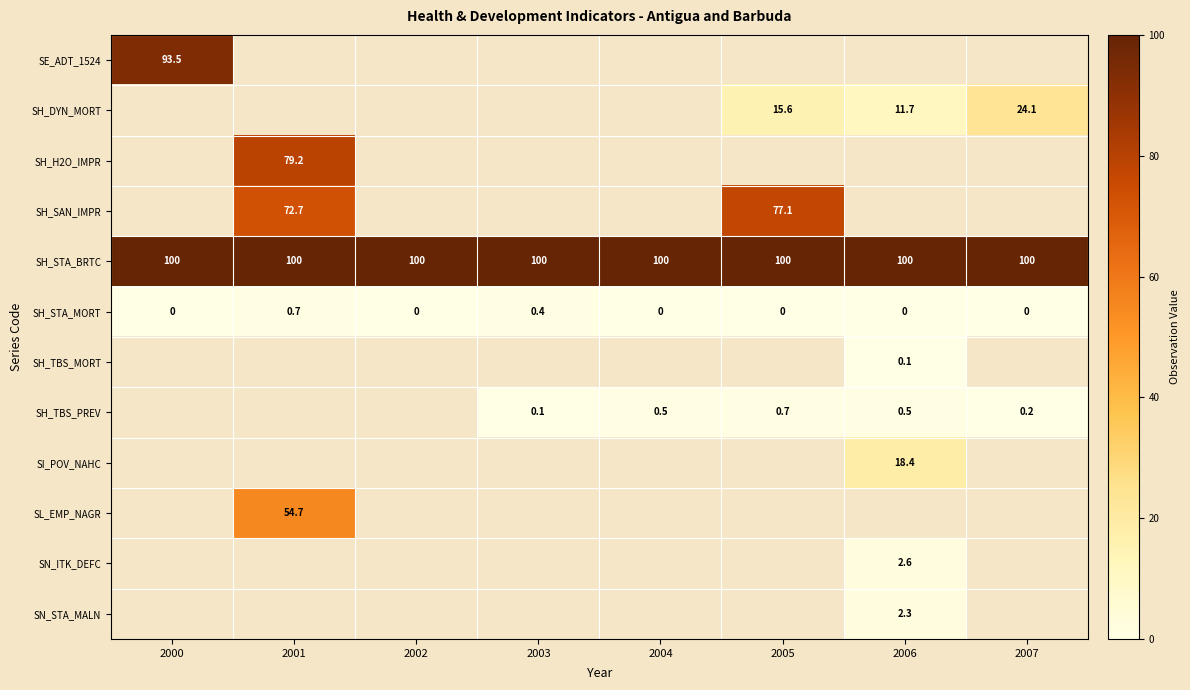

What is the sum of the SH_DYN_MORT values at 2005 and 2006?

27.3